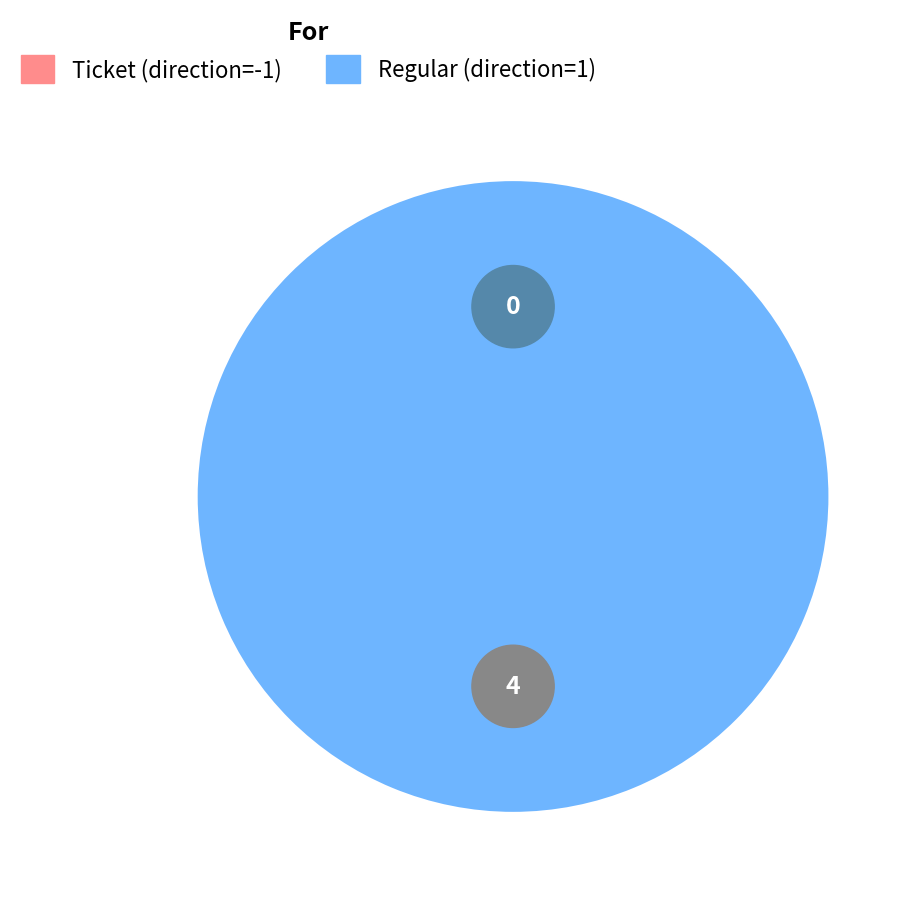

To the nearest percent, what is the difference between the Ticket (io_index=0) and Regular (io_index=4) slice percentages?

100%